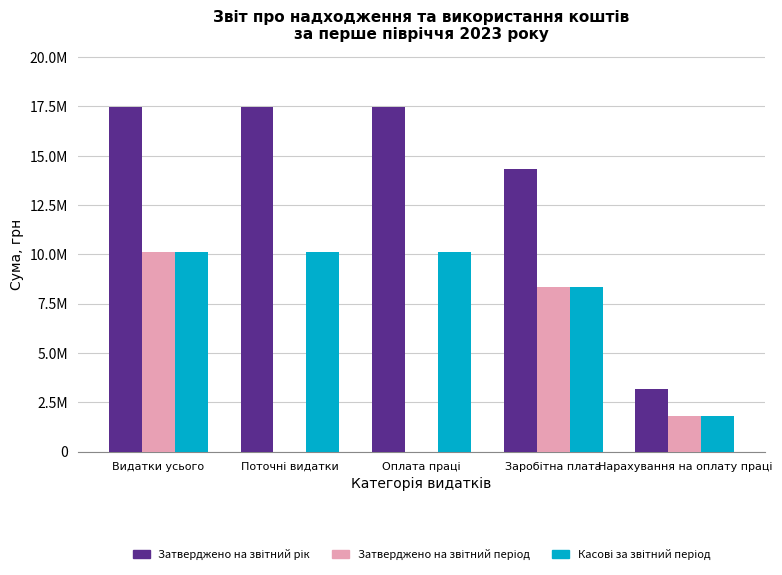

List the series in order of their overall mean, highest first.

Затверджено на звітний рік, Касові за звітний період, Затверджено на звітний період